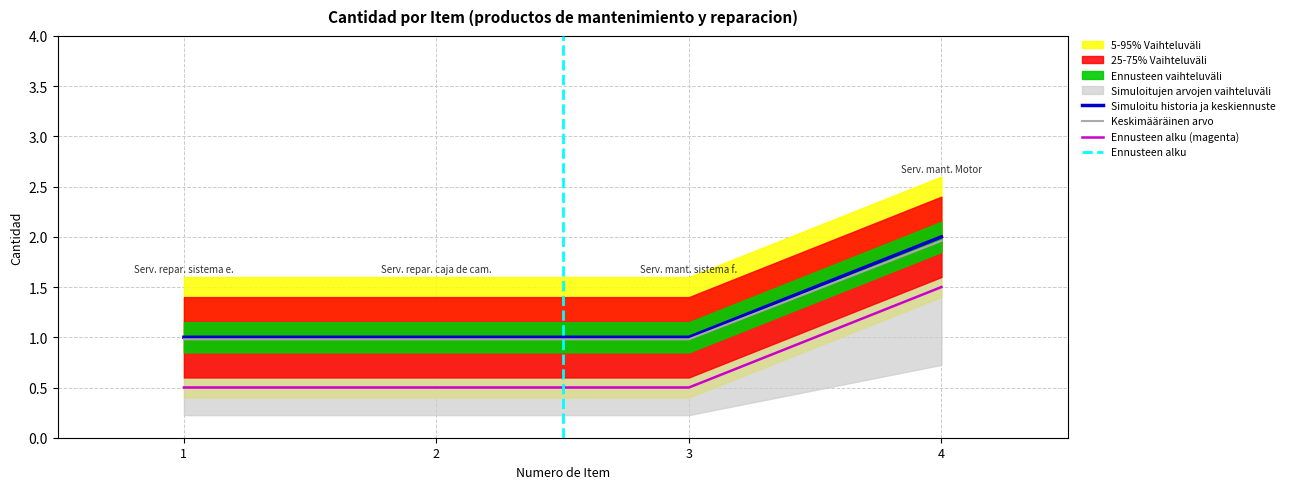

What is the value of the 1st point from the left?

1